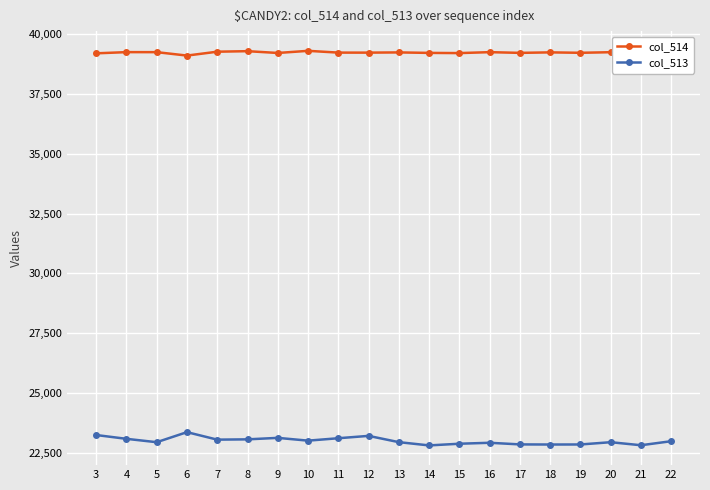

Is the value of col_514 at 8 greater than the value of col_513 at 9?

Yes